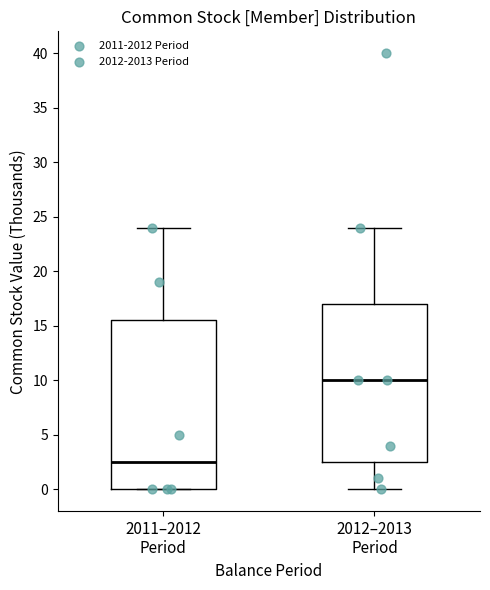

Which box is the tallest, from its lower edge to its upper edge?

2011–2012 Period